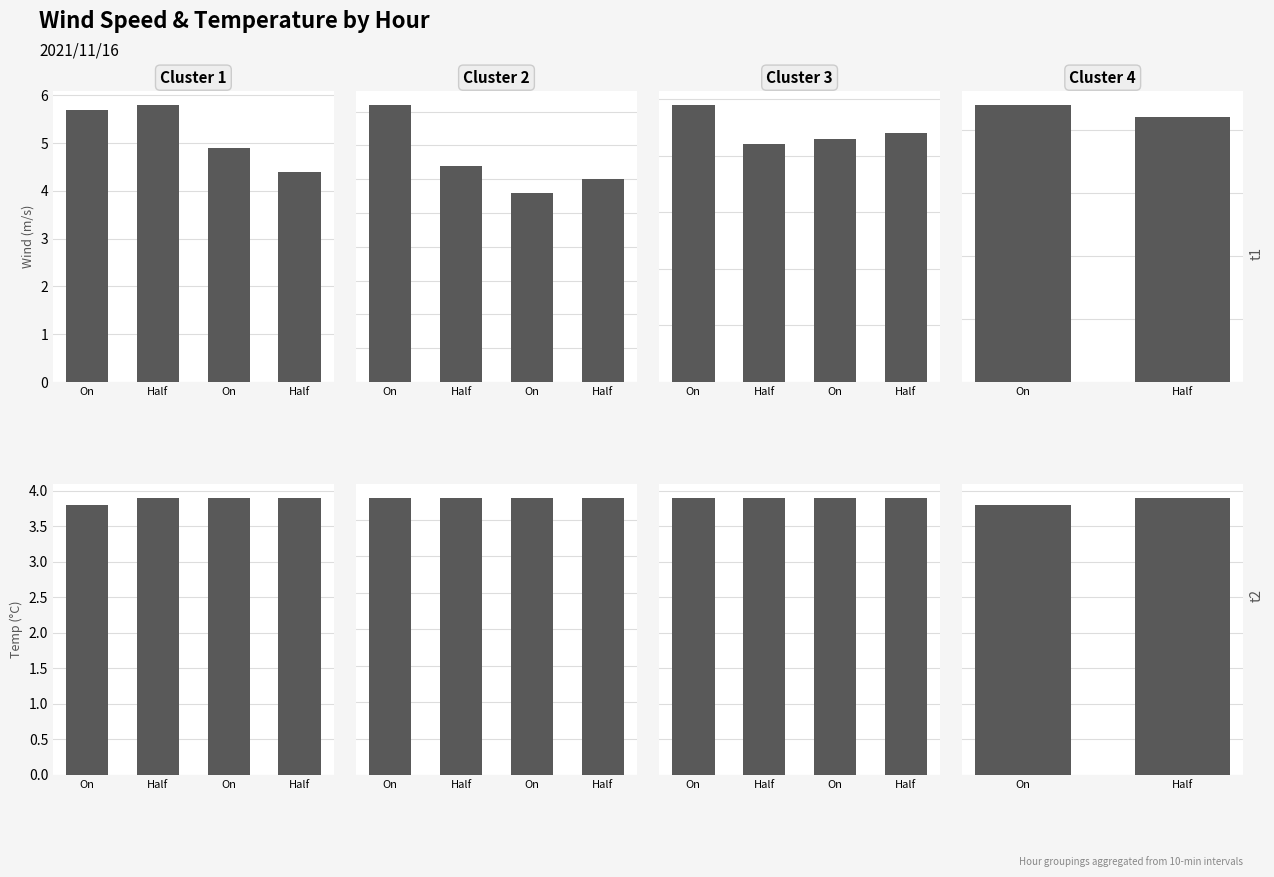

Which series has the largest range (max minus min)?

Wind Speed (m/s)